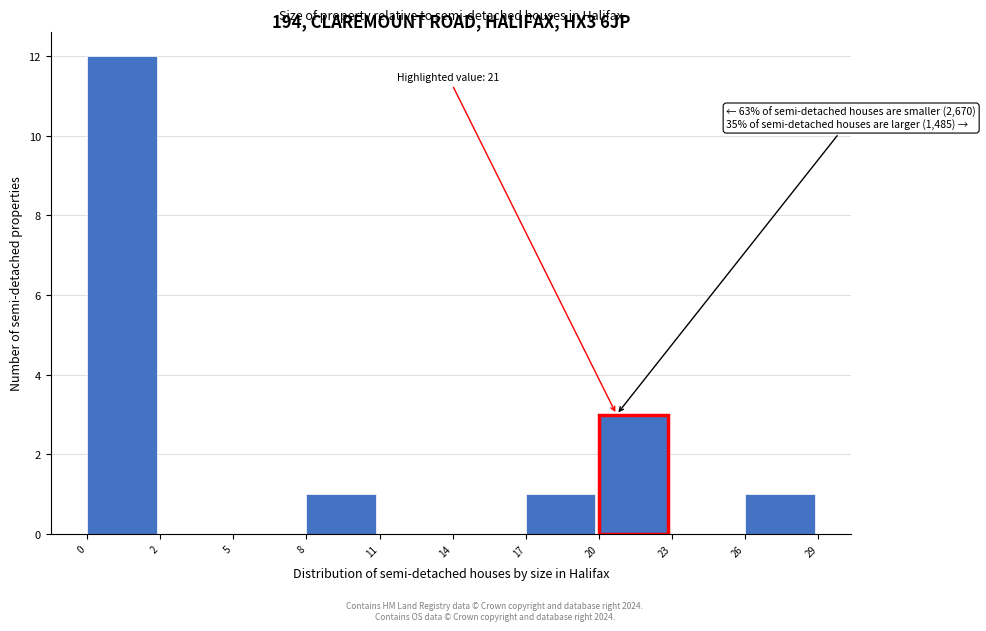

Reading right to left, extract all data points from this chart.

26=1	23=0	20=3	17=1	14=0	11=0	8=1	5=0	2=0	0=12